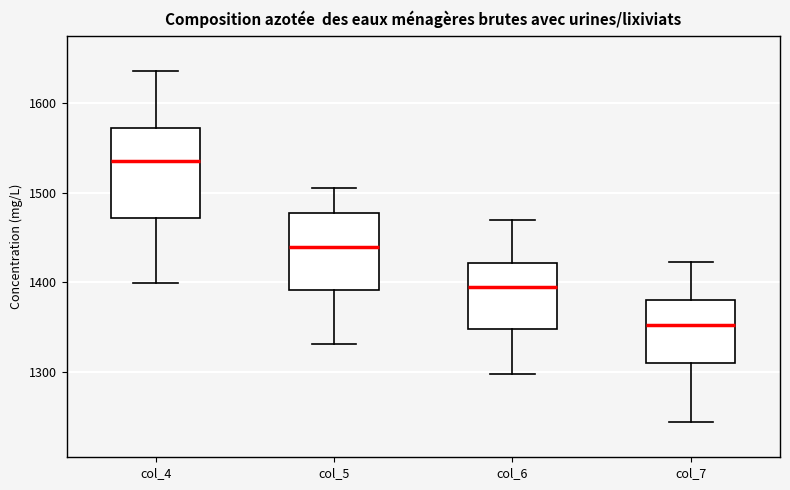

Comparing the boxes themselves (not the whiskers), which one is the tallest?

col_4